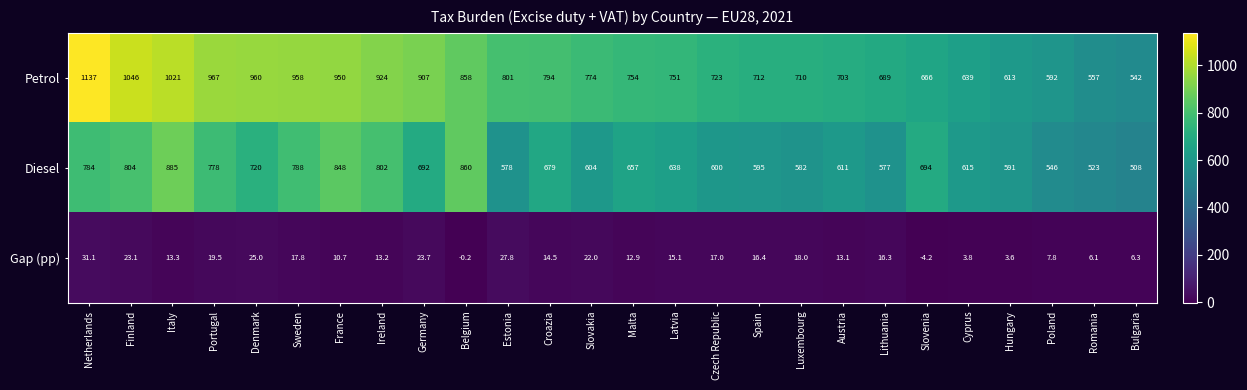

What is the total value across all series at Italy?

1919.3